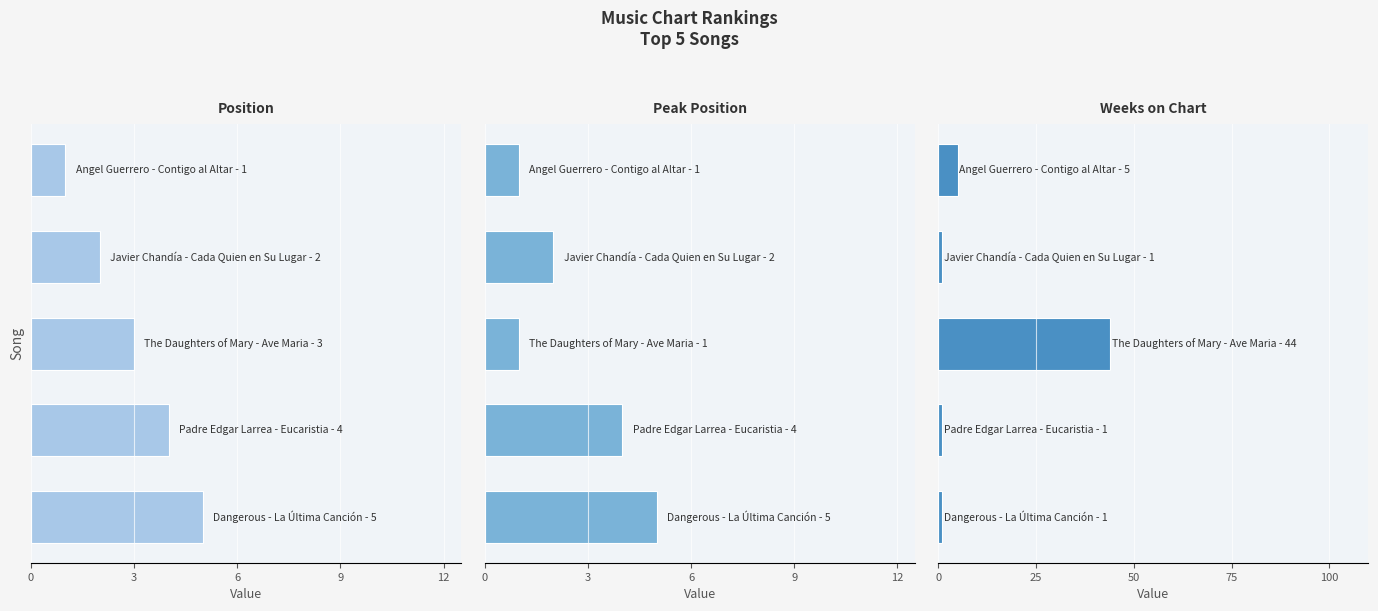

How many series are shown in this chart?

3